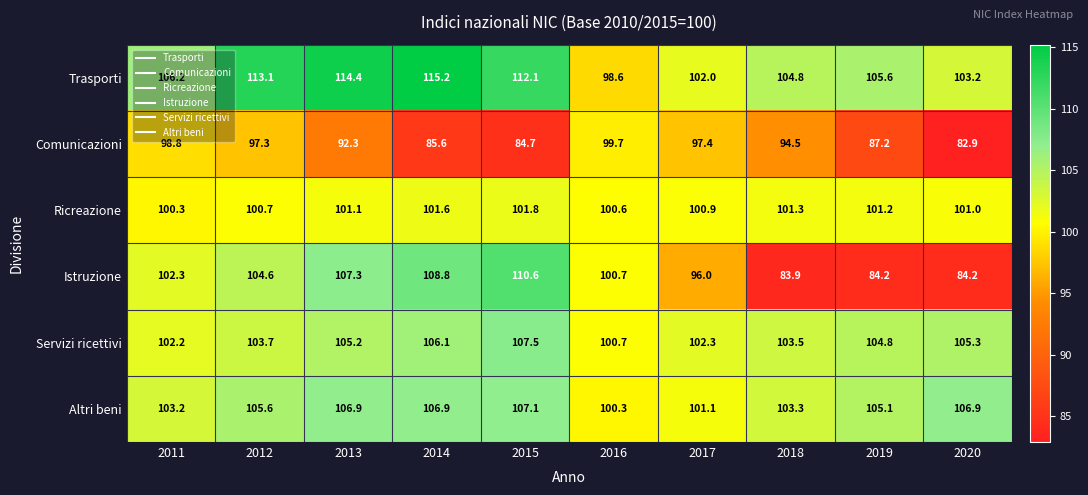

What is the smallest value displayed?

82.9